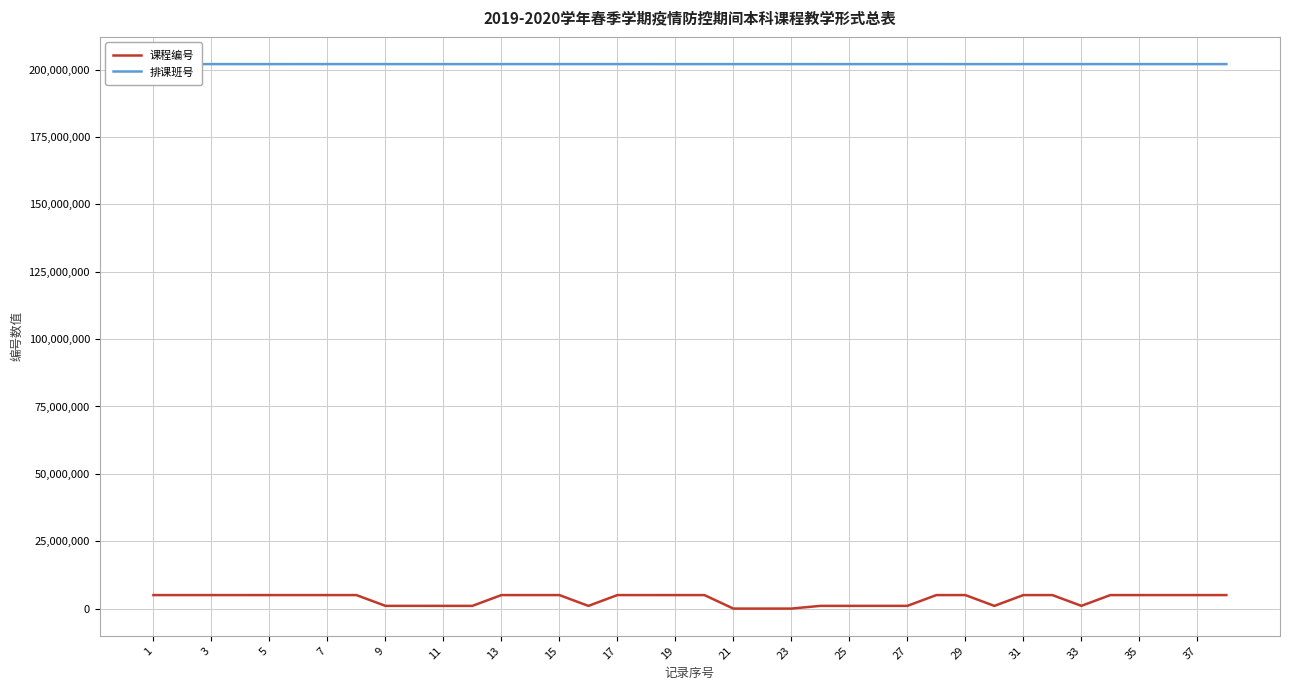

What is the maximum value shown in the chart?

202027852